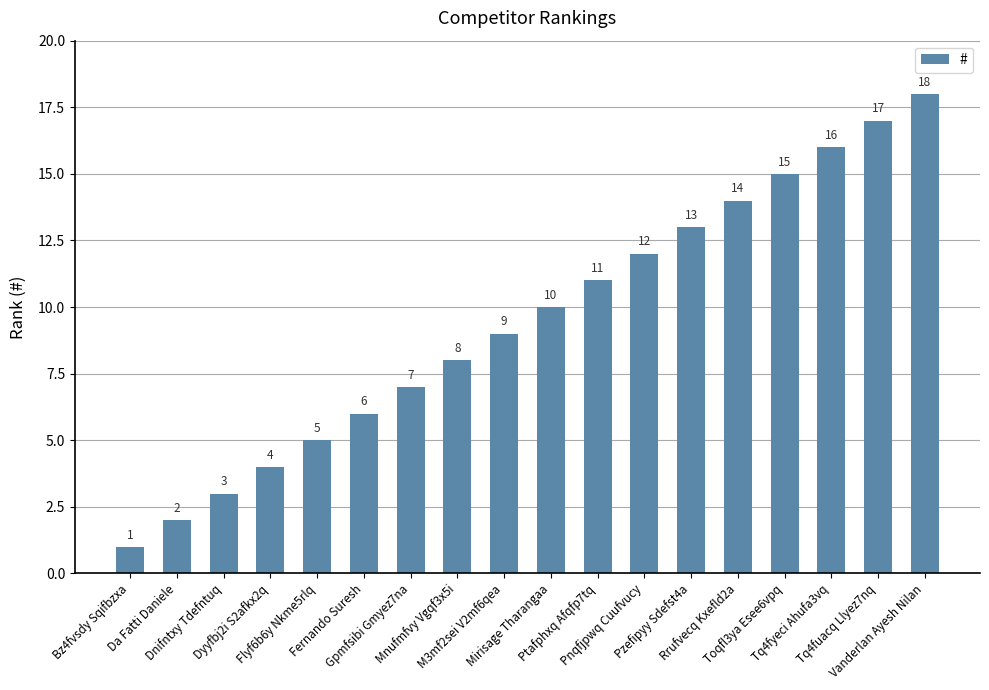

The value at Da Fatti Daniele is 1. True or false?

False